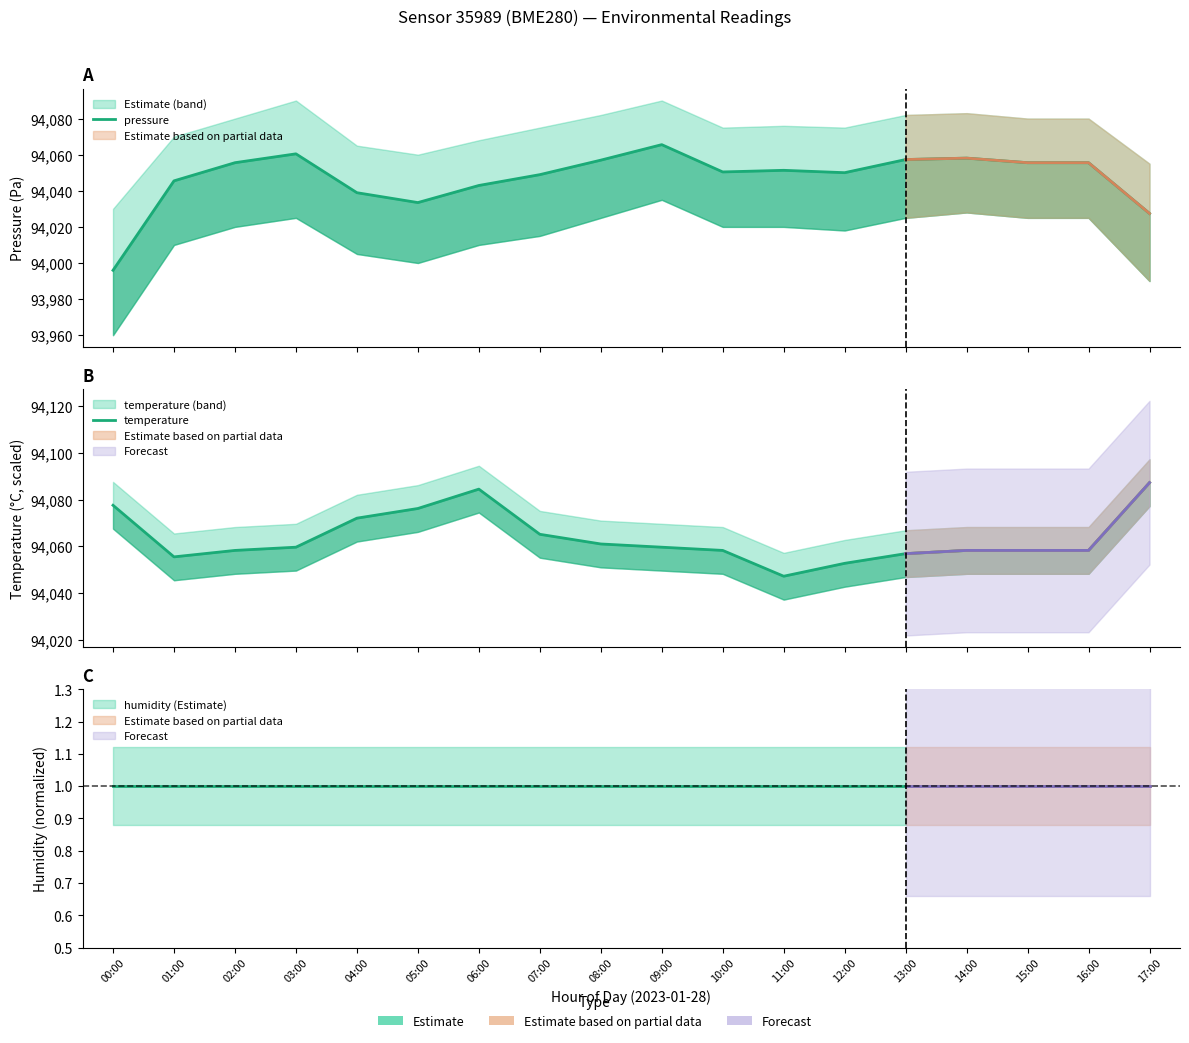

How many lines are shown in the chart?

2